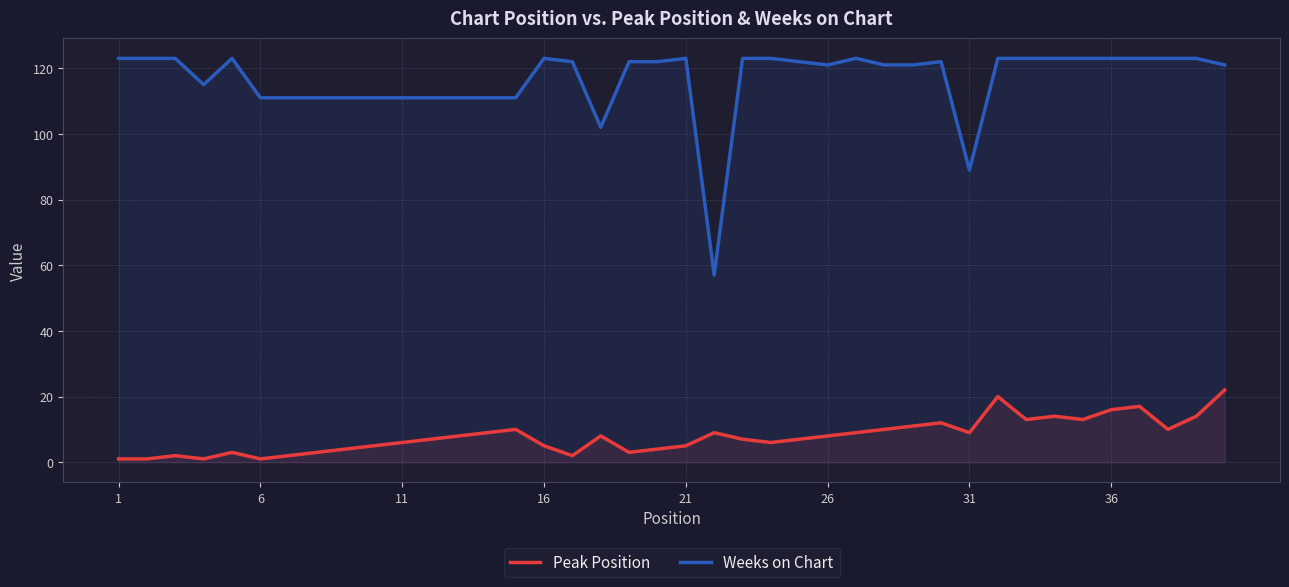

At which label does Weeks on Chart first exceed 122?

1